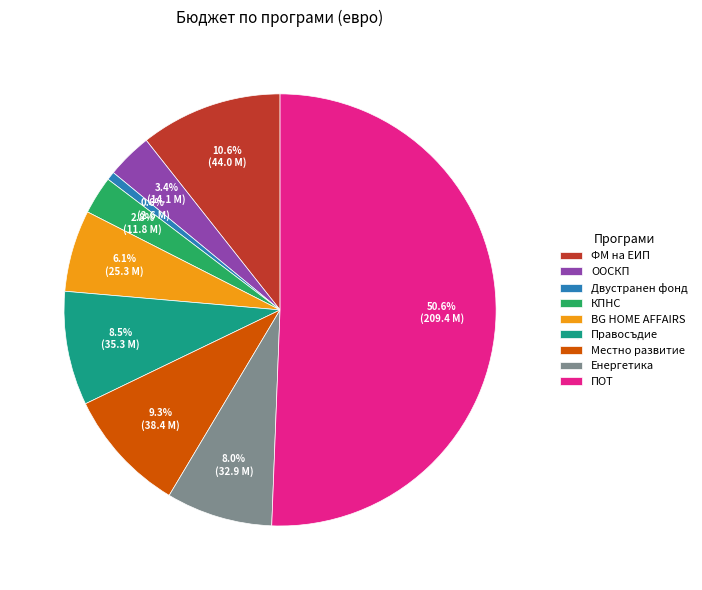

Rank the categories by value from lowest to highest.

Двустранен фонд, КПНС, ООСКП, BG HOME AFFAIRS, Енергетика, Правосъдие, Местно развитие, ФМ на ЕИП, ПОТ